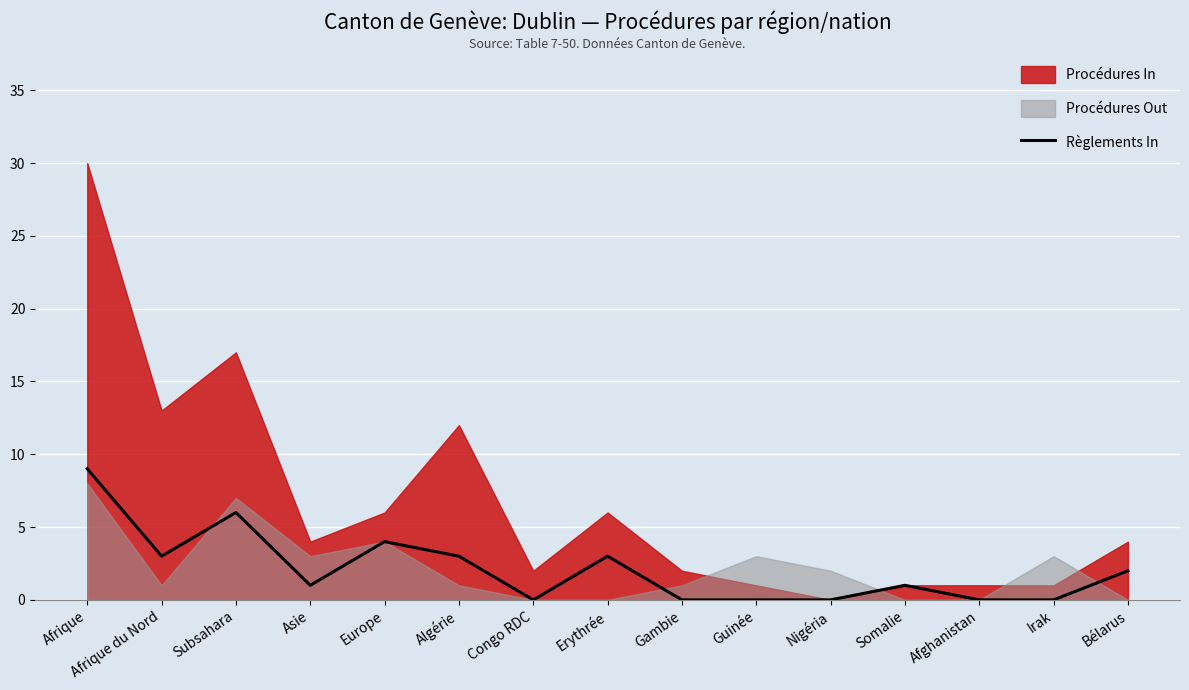

How many values are between 0 and 3?

12